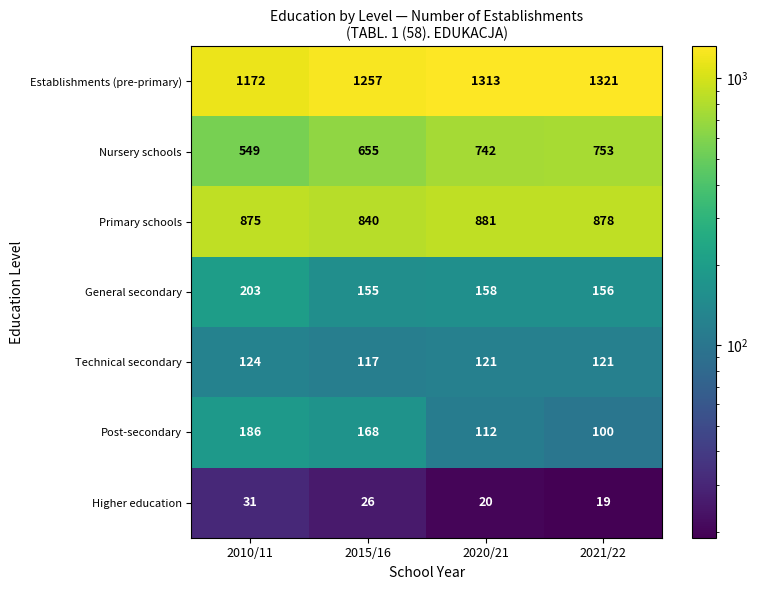

How many distinct data groups are displayed?

7